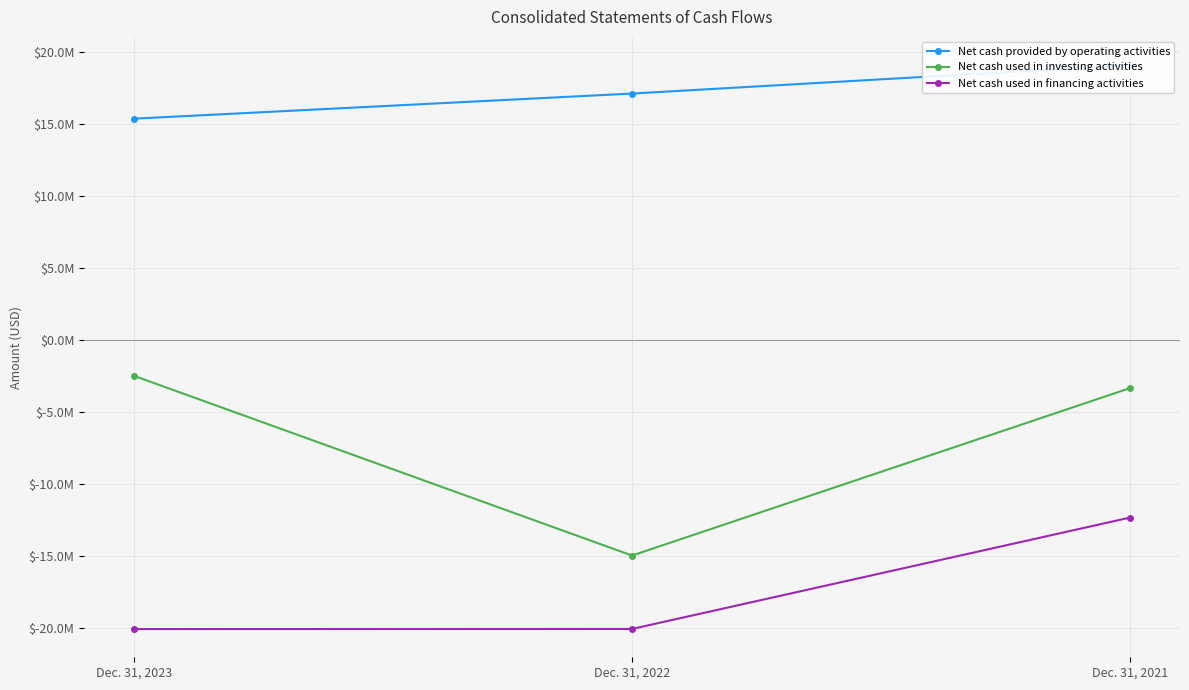

Rank the series at Dec. 31, 2022 from highest to lowest value.

Net cash provided by operating activities, Net cash used in investing activities, Net cash used in financing activities